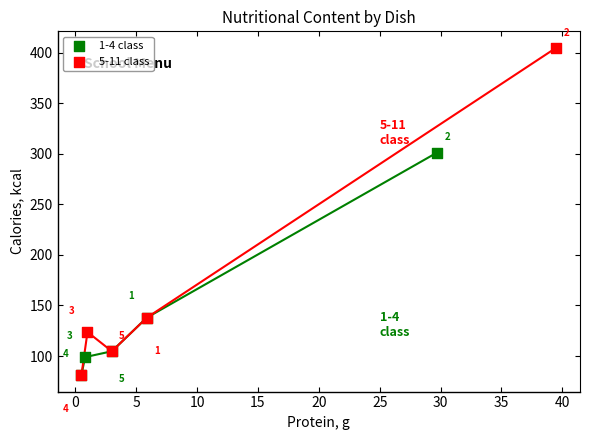

Which series has the largest Y range (max minus min)?

5-11 class